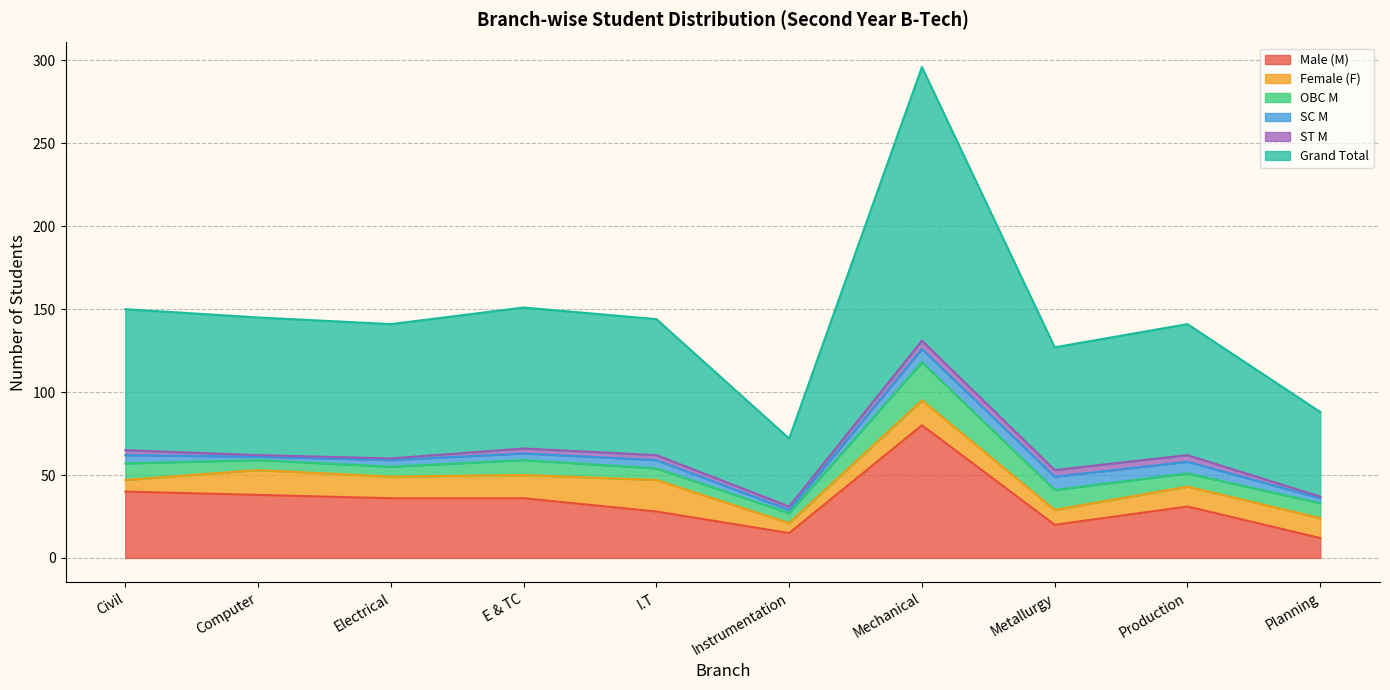

What is the greatest value displayed?

165